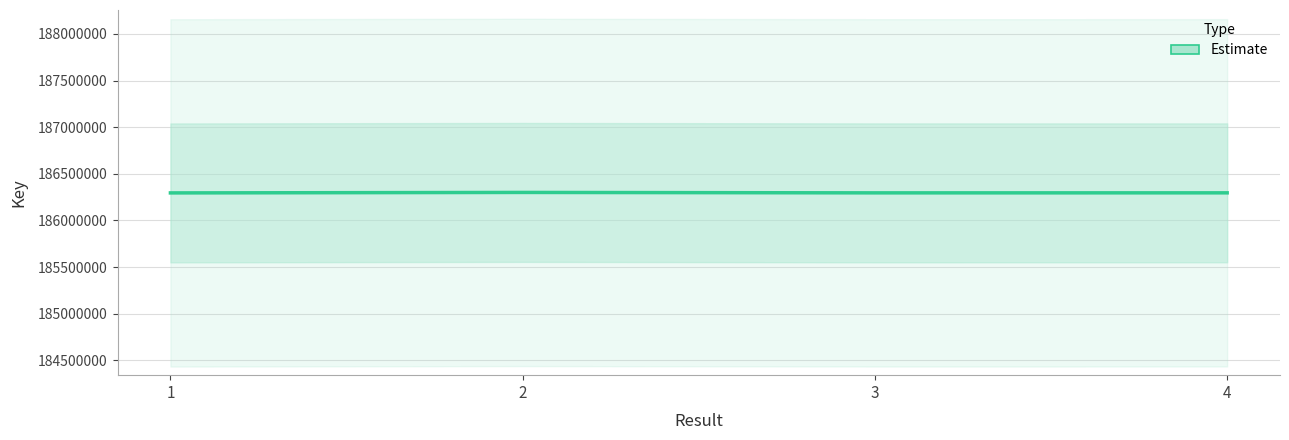

What is the difference between the maximum and minimum values?

5064